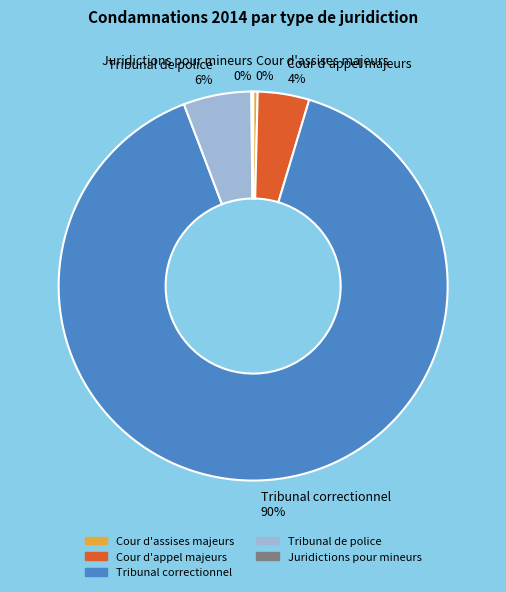

To the nearest percent, what is the average slice percentage?

20%